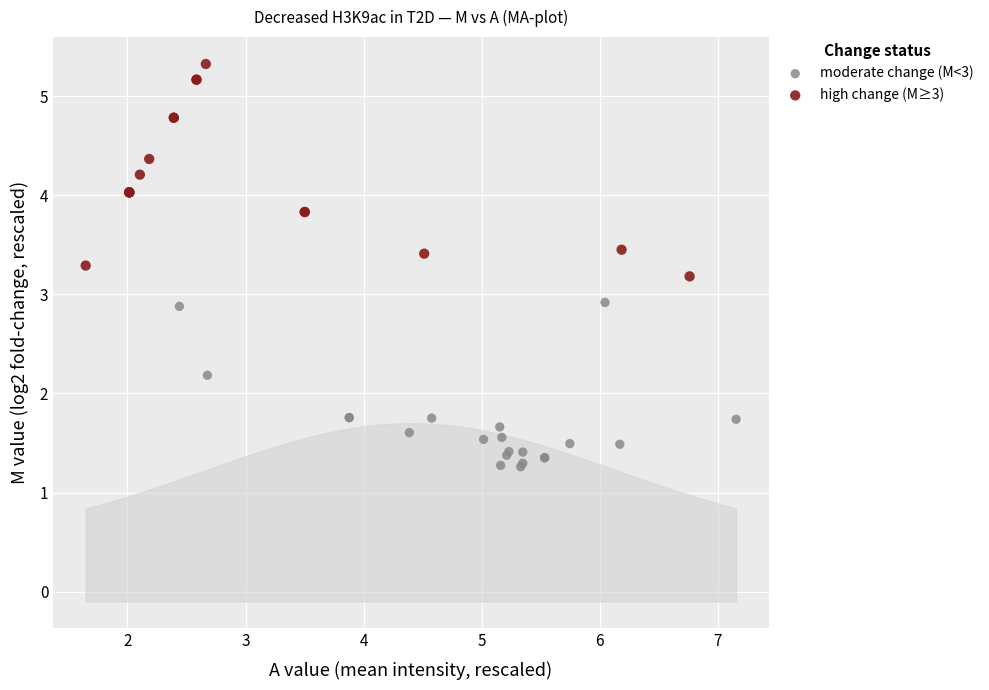

Which series reaches the maximum Y coordinate?

high change (M≥3)